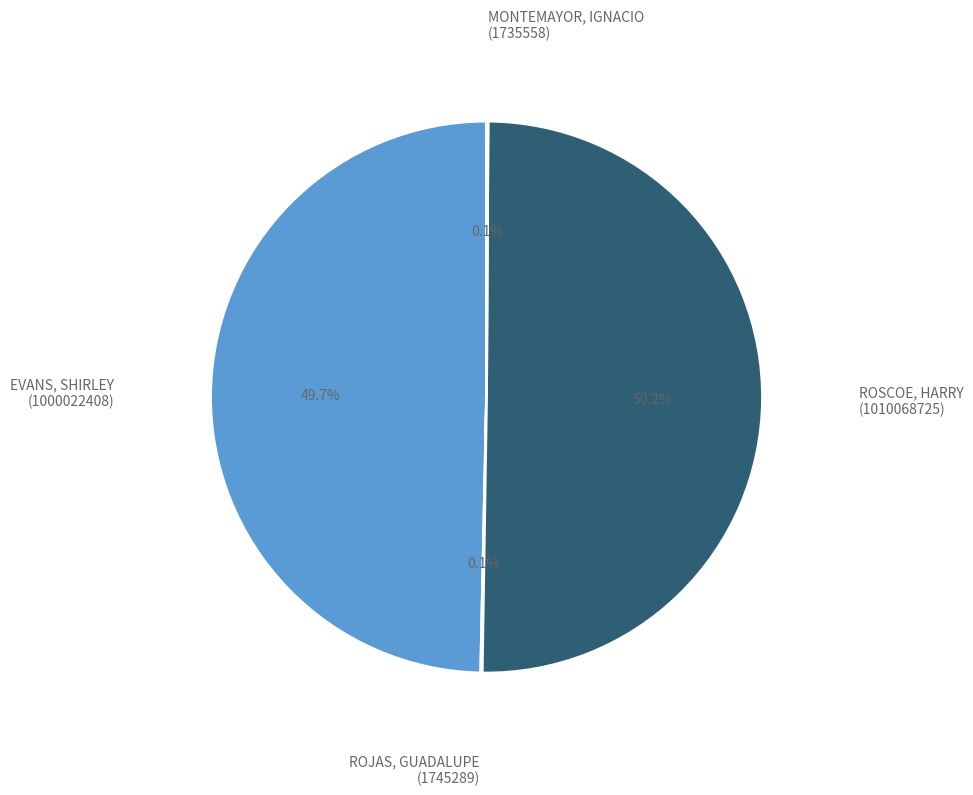

Is EVANS, SHIRLEY (1000022408) the majority of the pie?

No